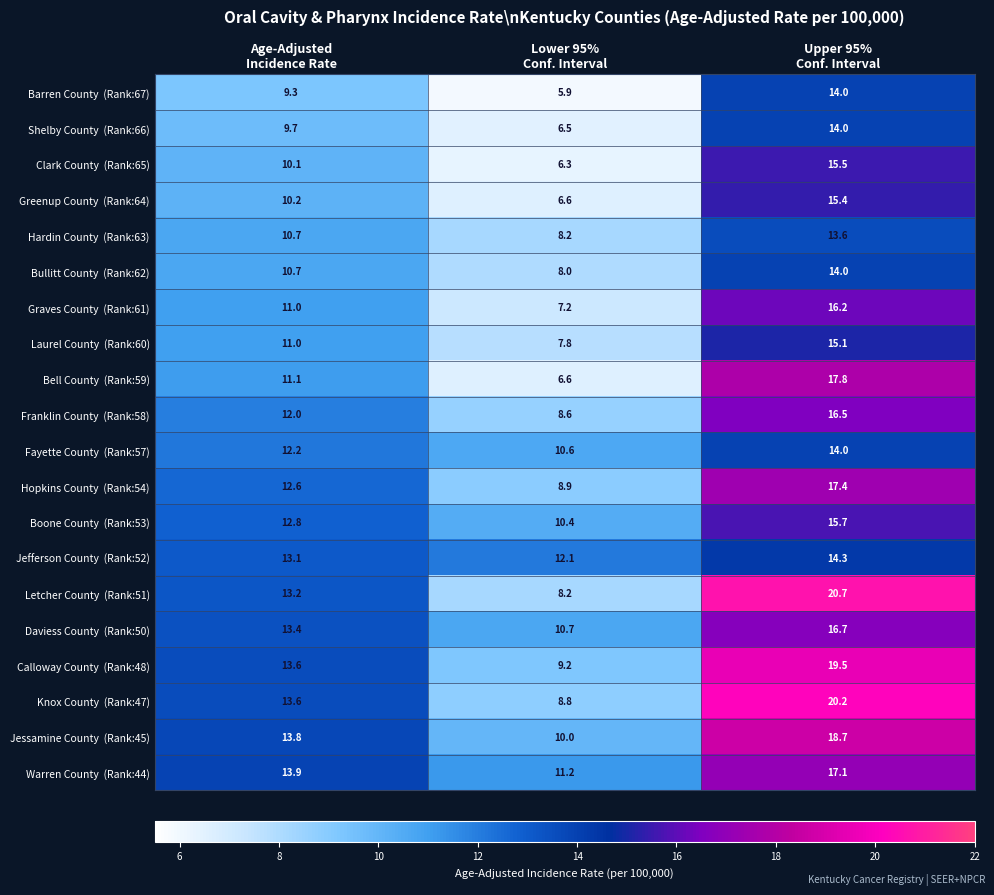

What is the smallest value displayed?

5.9